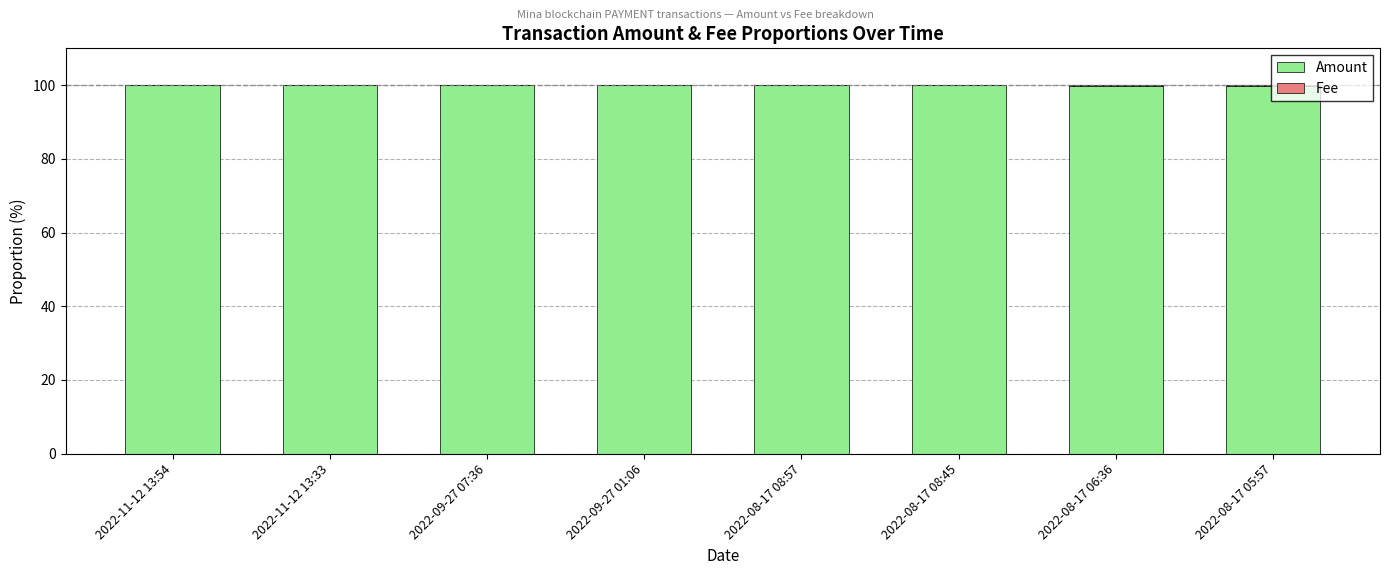

What is the maximum value for Amount?

100.0